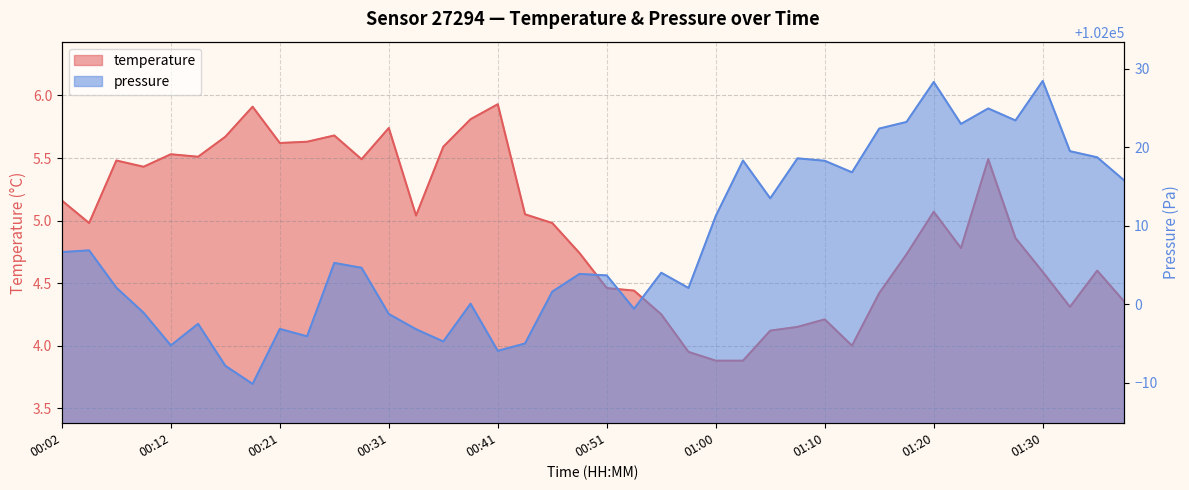

What is the difference between the highest and lowest values at 00:24?

101990.3